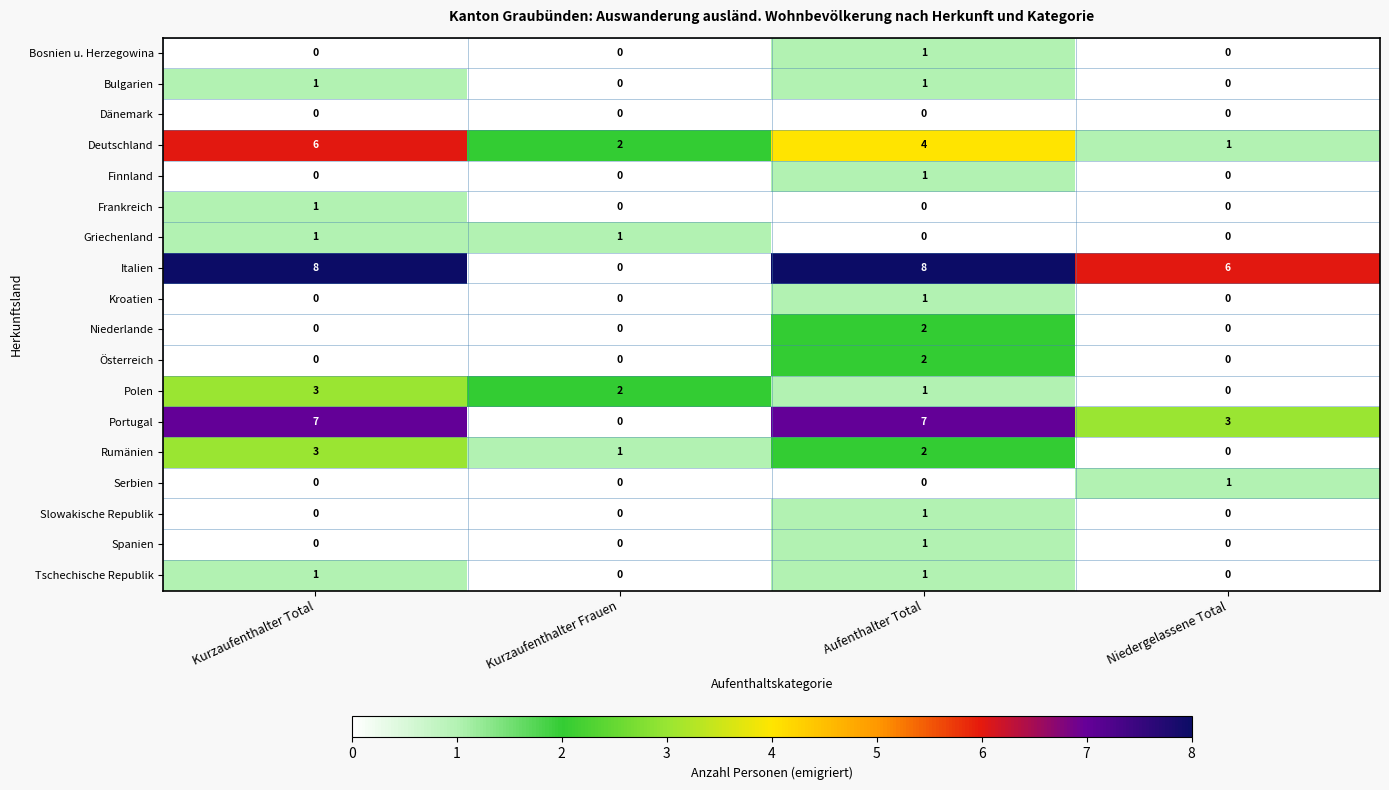

Count the Niederlande values in the range 0 to 2.

4